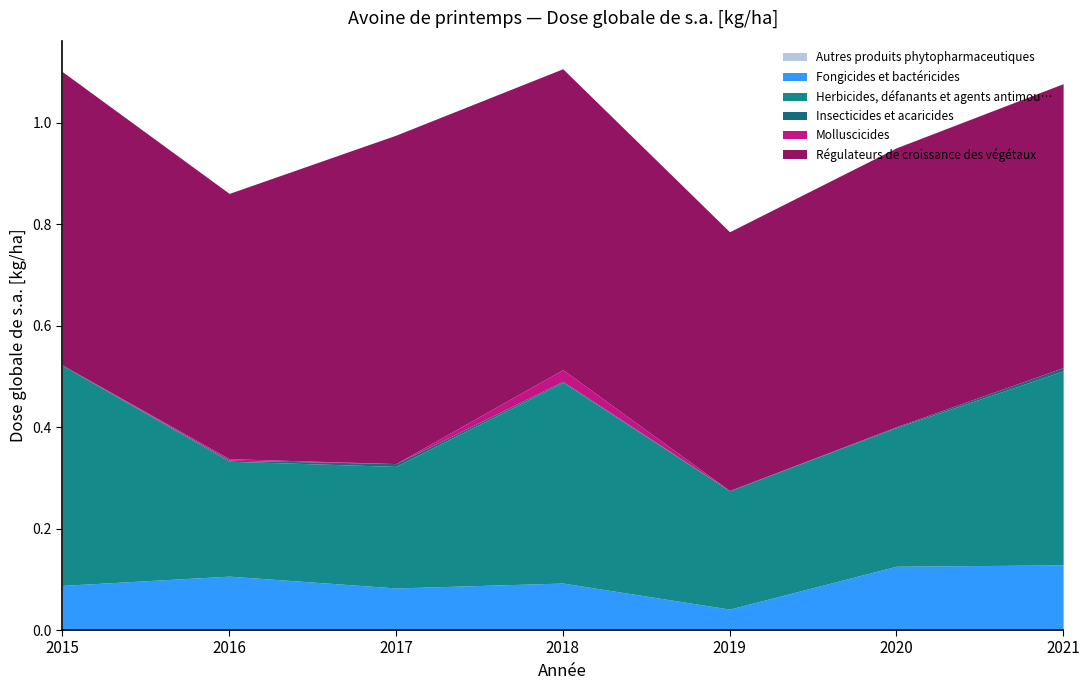

List the labels in order of Herbicides, défanants et agents antimou… value, smallest first.

2016, 2019, 2017, 2020, 2021, 2018, 2015